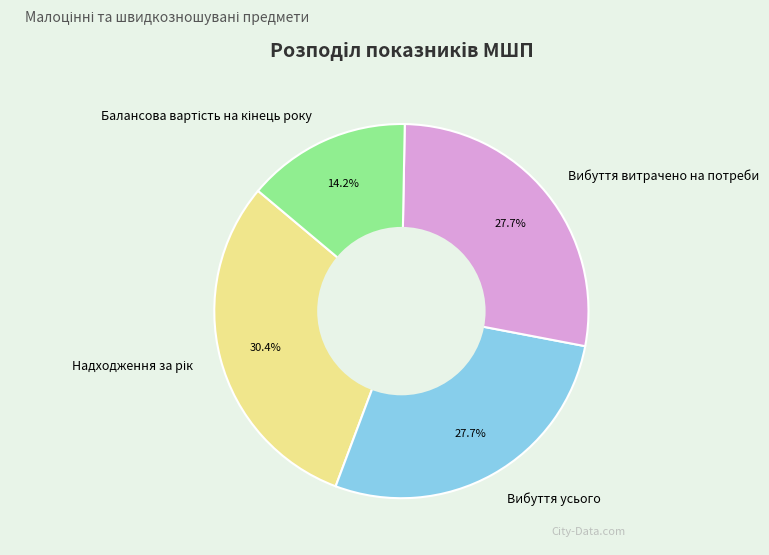

The Вибуття усього slice represents 20% of the pie. True or false?

False